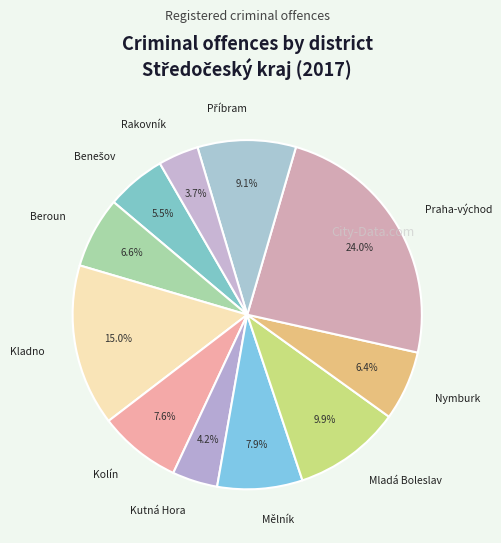

Rank the categories by value from highest to lowest.

Praha-východ, Kladno, Mladá Boleslav, Příbram, Mělník, Kolín, Beroun, Nymburk, Benešov, Kutná Hora, Rakovník